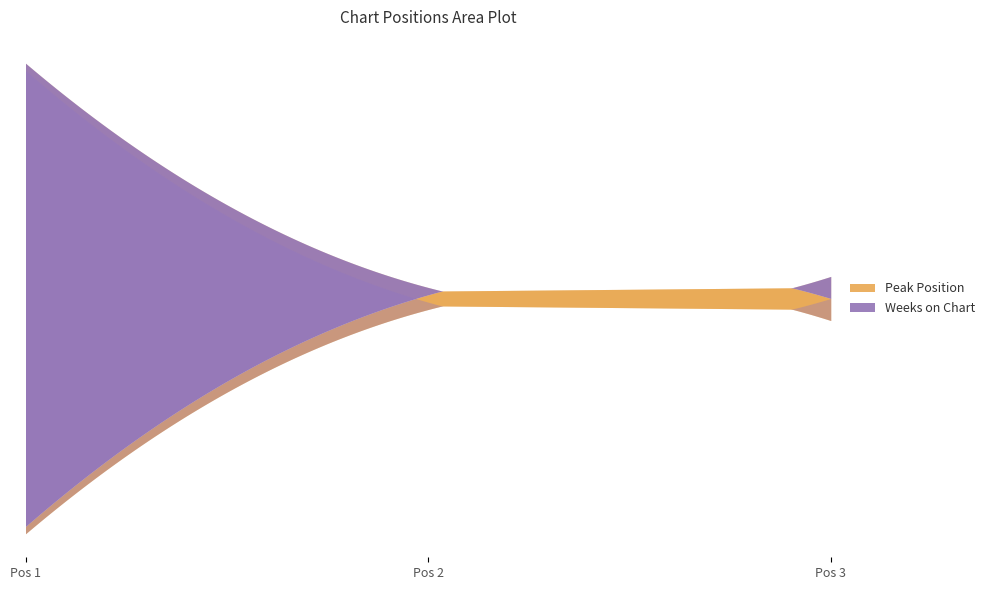

What is the value of the Peak Position point at the 3rd from the left?

3